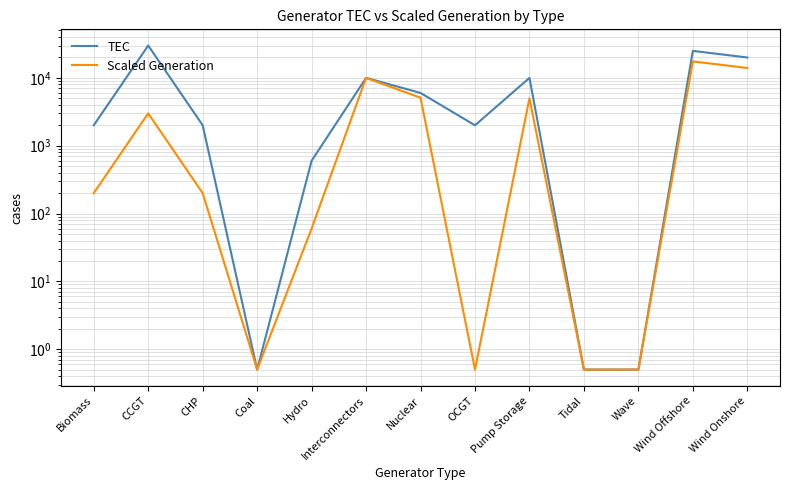

Rank the series by their maximum value, from highest to lowest.

TEC, Scaled Generation